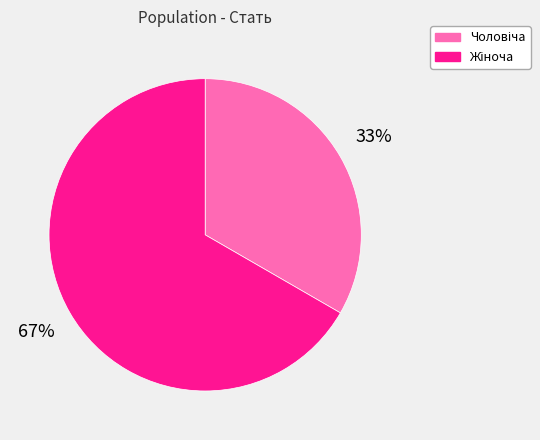

Is there any slice that represents more than half of the pie?

Yes